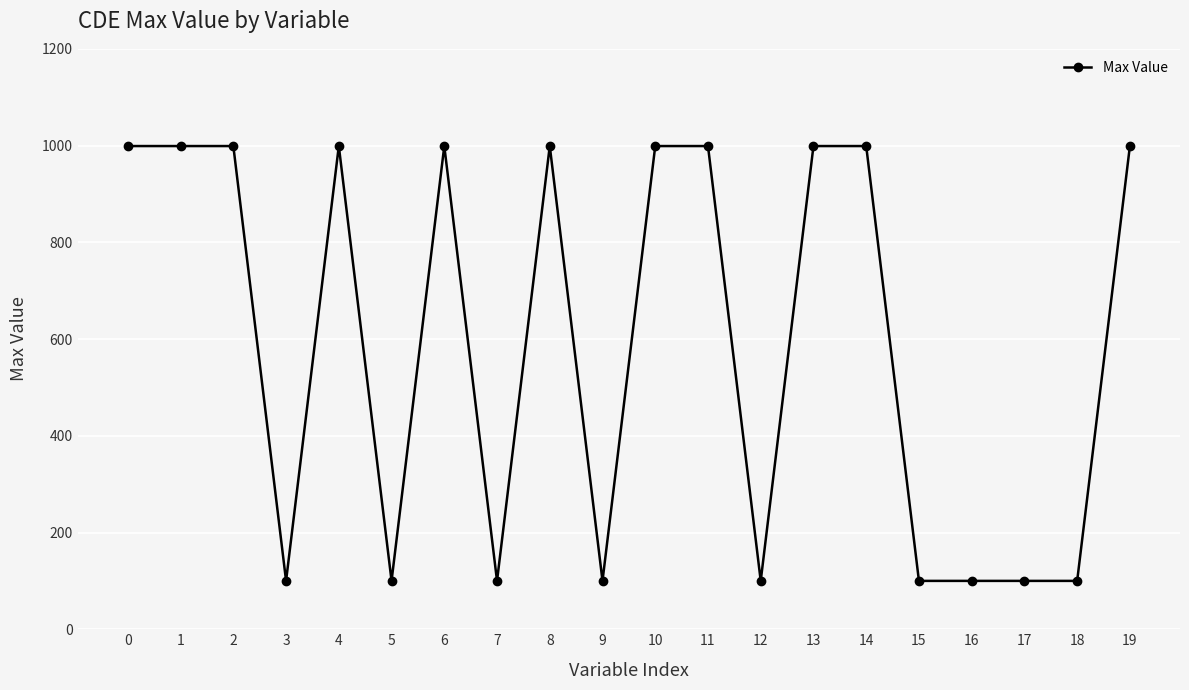

What is the minimum value shown in the chart?

100